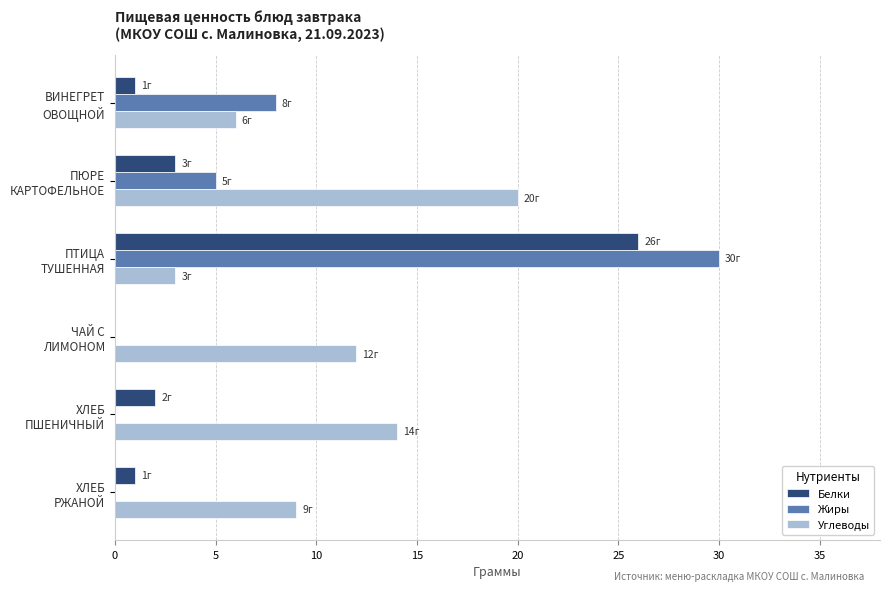

What is the maximum value shown in the chart?

30